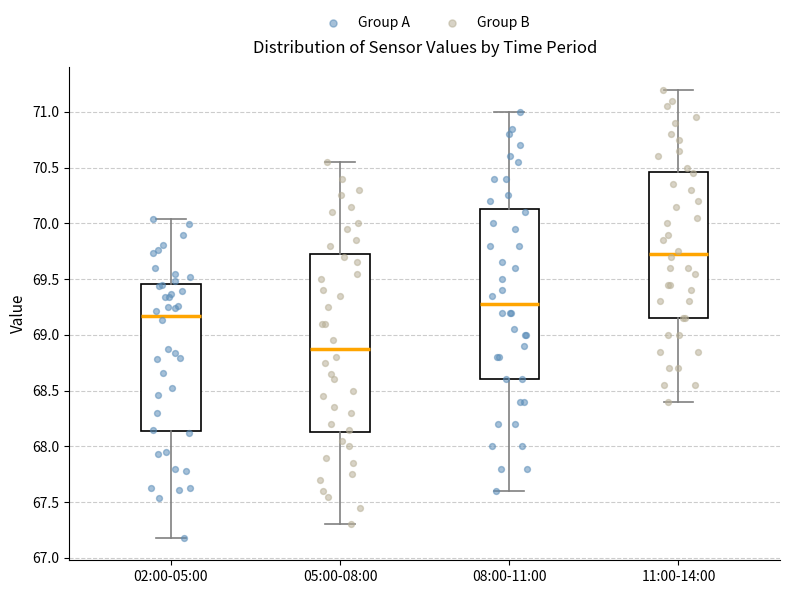

Reading left to right, read every box against the y-axis: the position of its median line, the range the box covers, and the ends of its whiskers. The values are not printed on the chart, so give them approximately, as read against the axis.

02:00-05:00: median 69.15, box 68.15 to 69.45, whiskers 67.20 to 70.05
05:00-08:00: median 68.90, box 68.15 to 69.75, whiskers 67.30 to 70.55
08:00-11:00: median 69.30, box 68.60 to 70.15, whiskers 67.60 to 71.00
11:00-14:00: median 69.75, box 69.15 to 70.45, whiskers 68.40 to 71.20